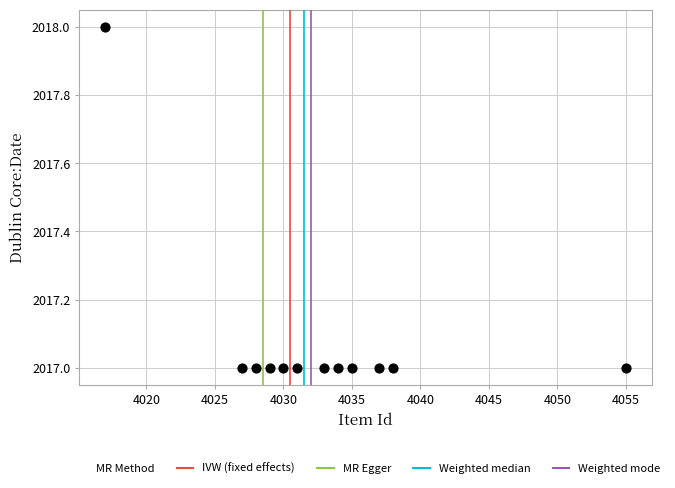

What is the range of X values (max minus min)?

38